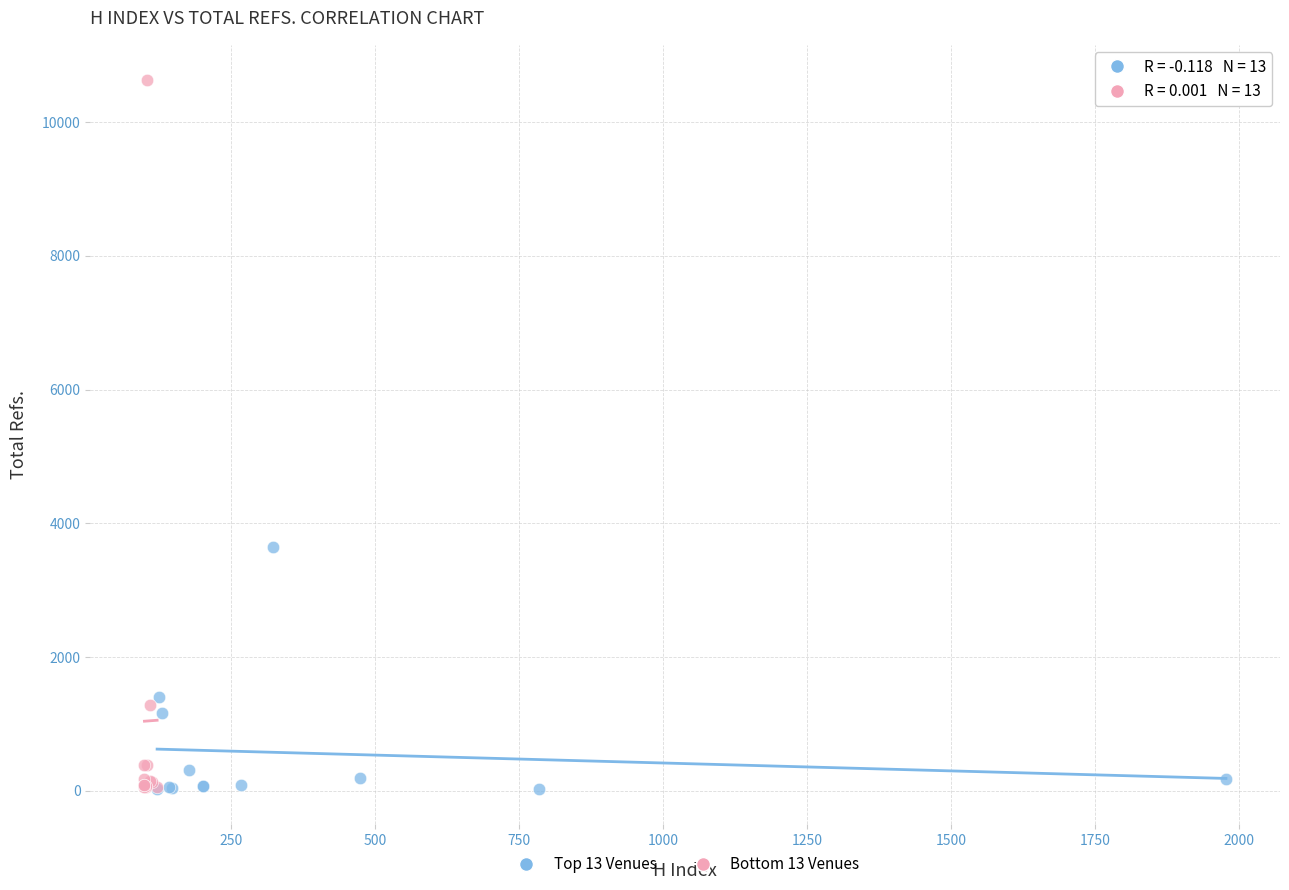

Which series contains the highest Y value?

Bottom 13 Venues